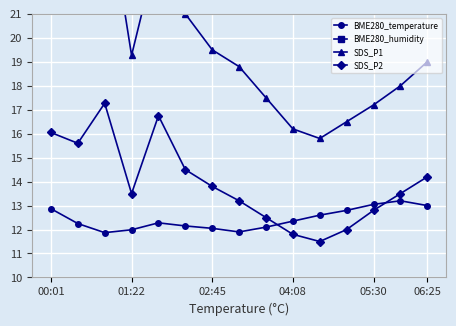

Is it true that SDS_P2 equals 13.5 at 01:22?

True